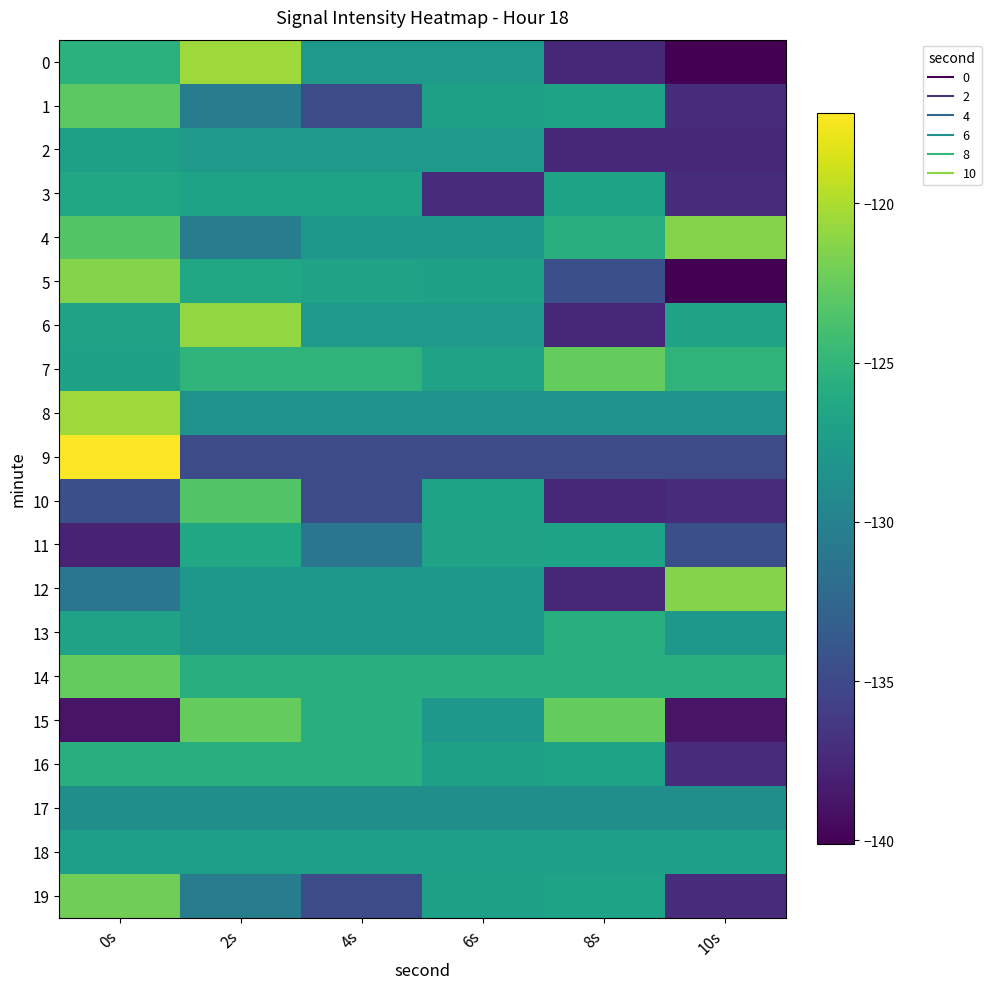

Reading left to right, transcribe all the data shown in this chart.

0: 0s=-125.4	2s=-120.6	4s=-127.8	6s=-127.8	8s=-137.6	10s=-140.1
1: 0s=-122.9	2s=-130.5	4s=-134.9	6s=-127.1	8s=-126.8	10s=-137.2
2: 0s=-127.1	2s=-127.8	4s=-127.8	6s=-127.8	8s=-137.6	10s=-137.6
3: 0s=-126.5	2s=-126.8	4s=-126.8	6s=-137.2	8s=-126.8	10s=-137.2
4: 0s=-123.3	2s=-130.5	4s=-127.9	6s=-127.9	8s=-125.8	10s=-121.5
5: 0s=-121.5	2s=-126.5	4s=-126.9	6s=-127.0	8s=-134.5	10s=-140.1
6: 0s=-126.9	2s=-120.9	4s=-127.8	6s=-127.8	8s=-137.6	10s=-126.9
7: 0s=-127.0	2s=-125.2	4s=-125.2	6s=-126.9	8s=-122.6	10s=-125.2
8: 0s=-120.5	2s=-128.4	4s=-128.4	6s=-128.4	8s=-128.4	10s=-128.4
9: 0s=-117.2	2s=-134.8	4s=-134.8	6s=-134.8	8s=-134.8	10s=-134.8
10: 0s=-134.5	2s=-123.4	4s=-134.9	6s=-126.8	8s=-137.6	10s=-137.2
11: 0s=-137.9	2s=-126.5	4s=-131.1	6s=-126.9	8s=-126.8	10s=-134.5
12: 0s=-131.1	2s=-127.9	4s=-127.9	6s=-127.9	8s=-137.6	10s=-121.5
13: 0s=-126.9	2s=-127.9	4s=-127.9	6s=-127.9	8s=-125.8	10s=-127.9
14: 0s=-122.6	2s=-125.8	4s=-125.8	6s=-125.8	8s=-125.8	10s=-125.8
15: 0s=-138.9	2s=-122.6	4s=-125.8	6s=-127.9	8s=-122.6	10s=-138.9
16: 0s=-125.8	2s=-125.8	4s=-125.8	6s=-127.1	8s=-126.8	10s=-137.2
17: 0s=-128.7	2s=-128.7	4s=-128.7	6s=-128.7	8s=-128.7	10s=-128.7
18: 0s=-127.2	2s=-127.2	4s=-127.2	6s=-127.2	8s=-127.2	10s=-127.2
19: 0s=-122.1	2s=-130.5	4s=-134.9	6s=-127.1	8s=-126.8	10s=-137.2